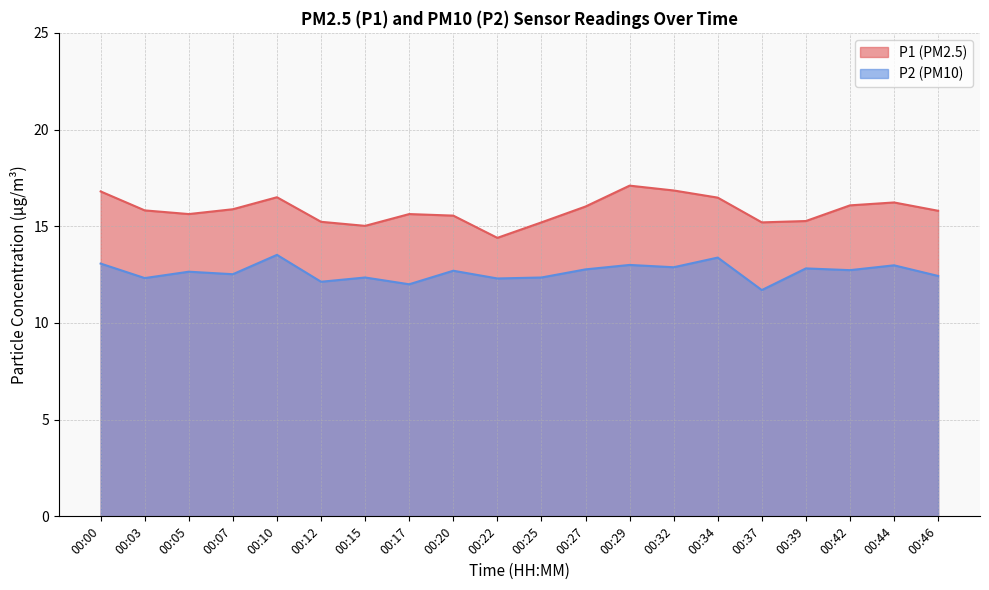

Rank the series by their maximum value, from highest to lowest.

P1, P2